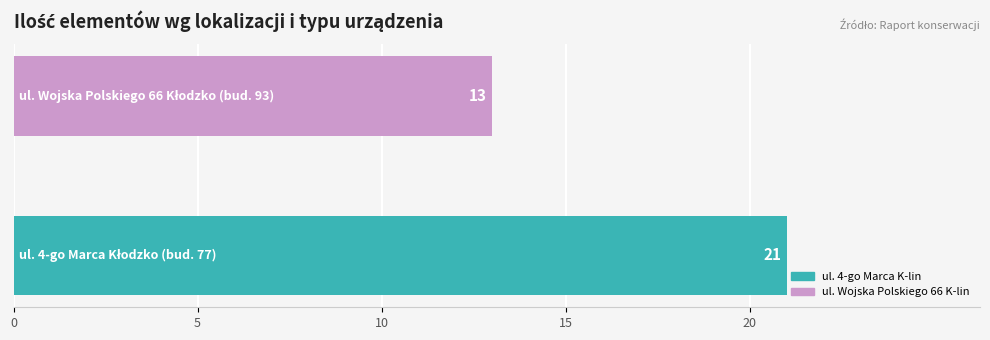

What is the minimum value shown in the chart?

13